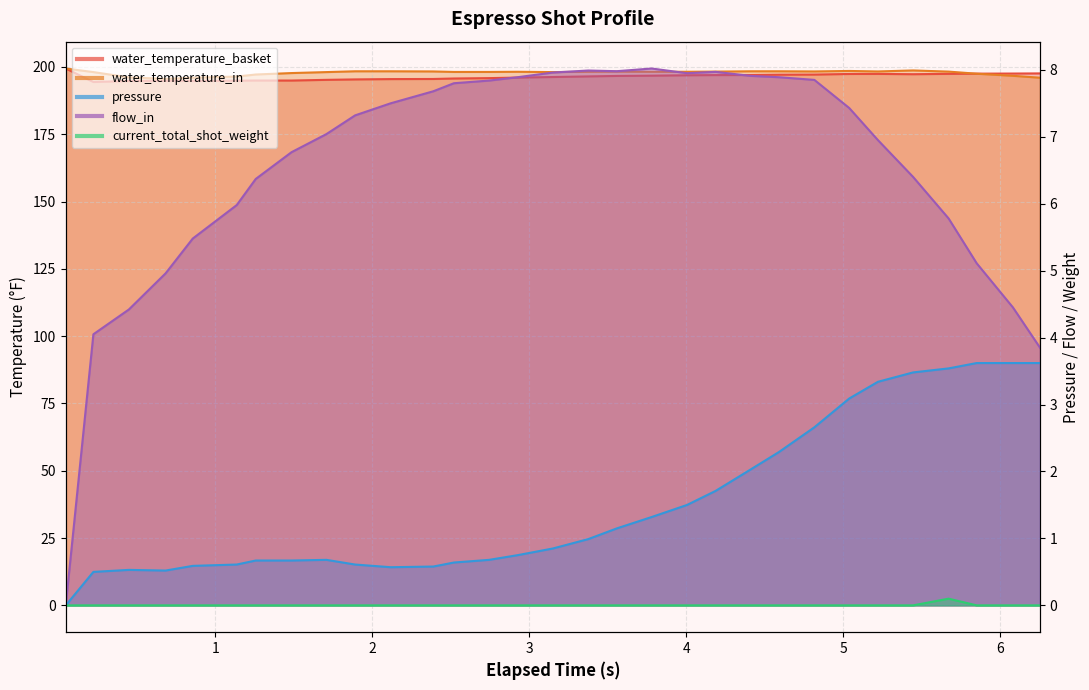

What is the difference between the maximum and minimum values in the water_temperature_in series?

3.8